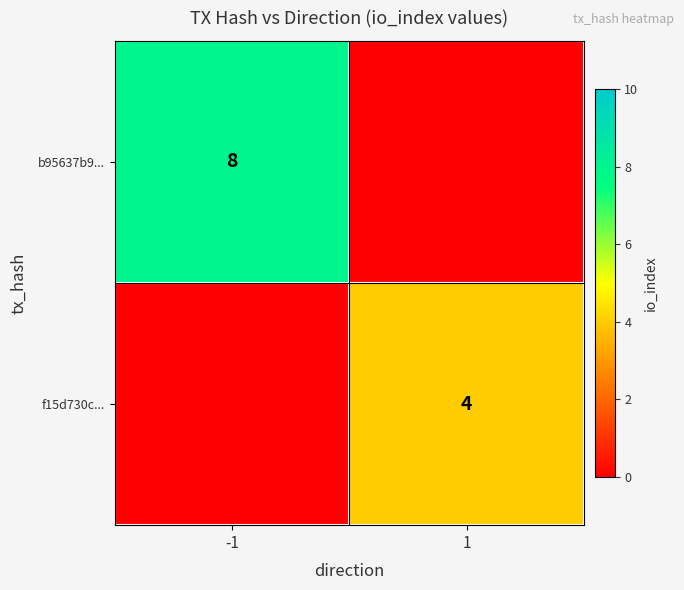

The f15d730c... series shows 6 at 1. True or false?

False